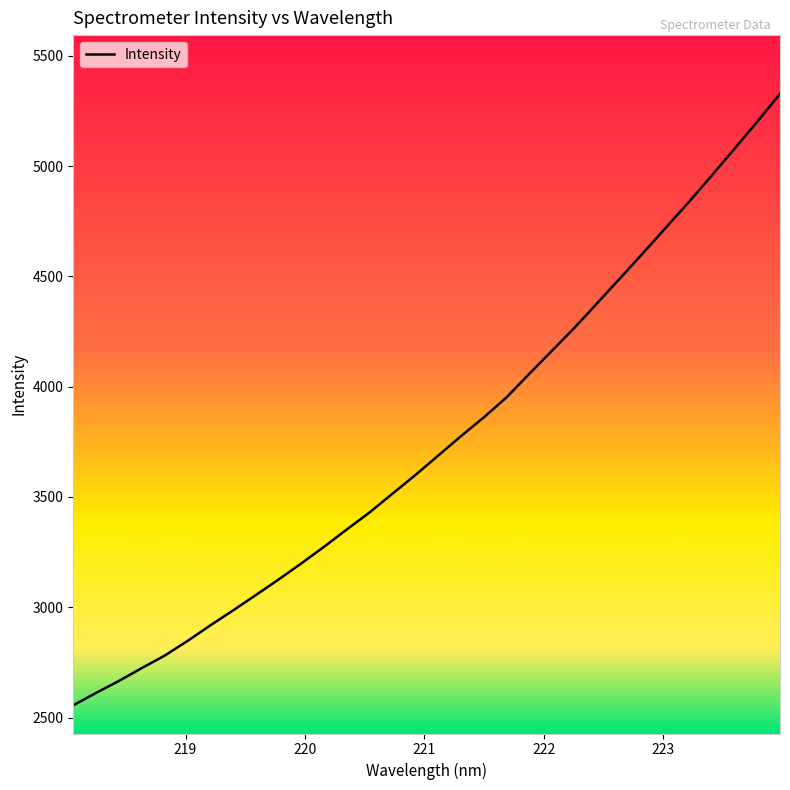

What is the smallest value displayed?

2555.3